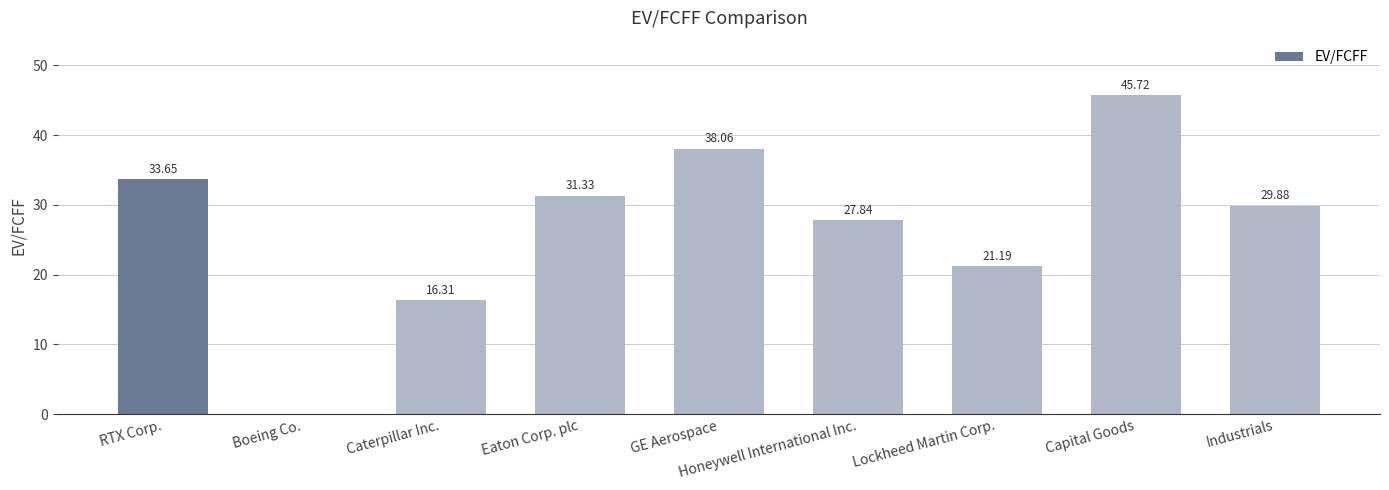

Are the bars grouped side by side (vs. stacked)?

No